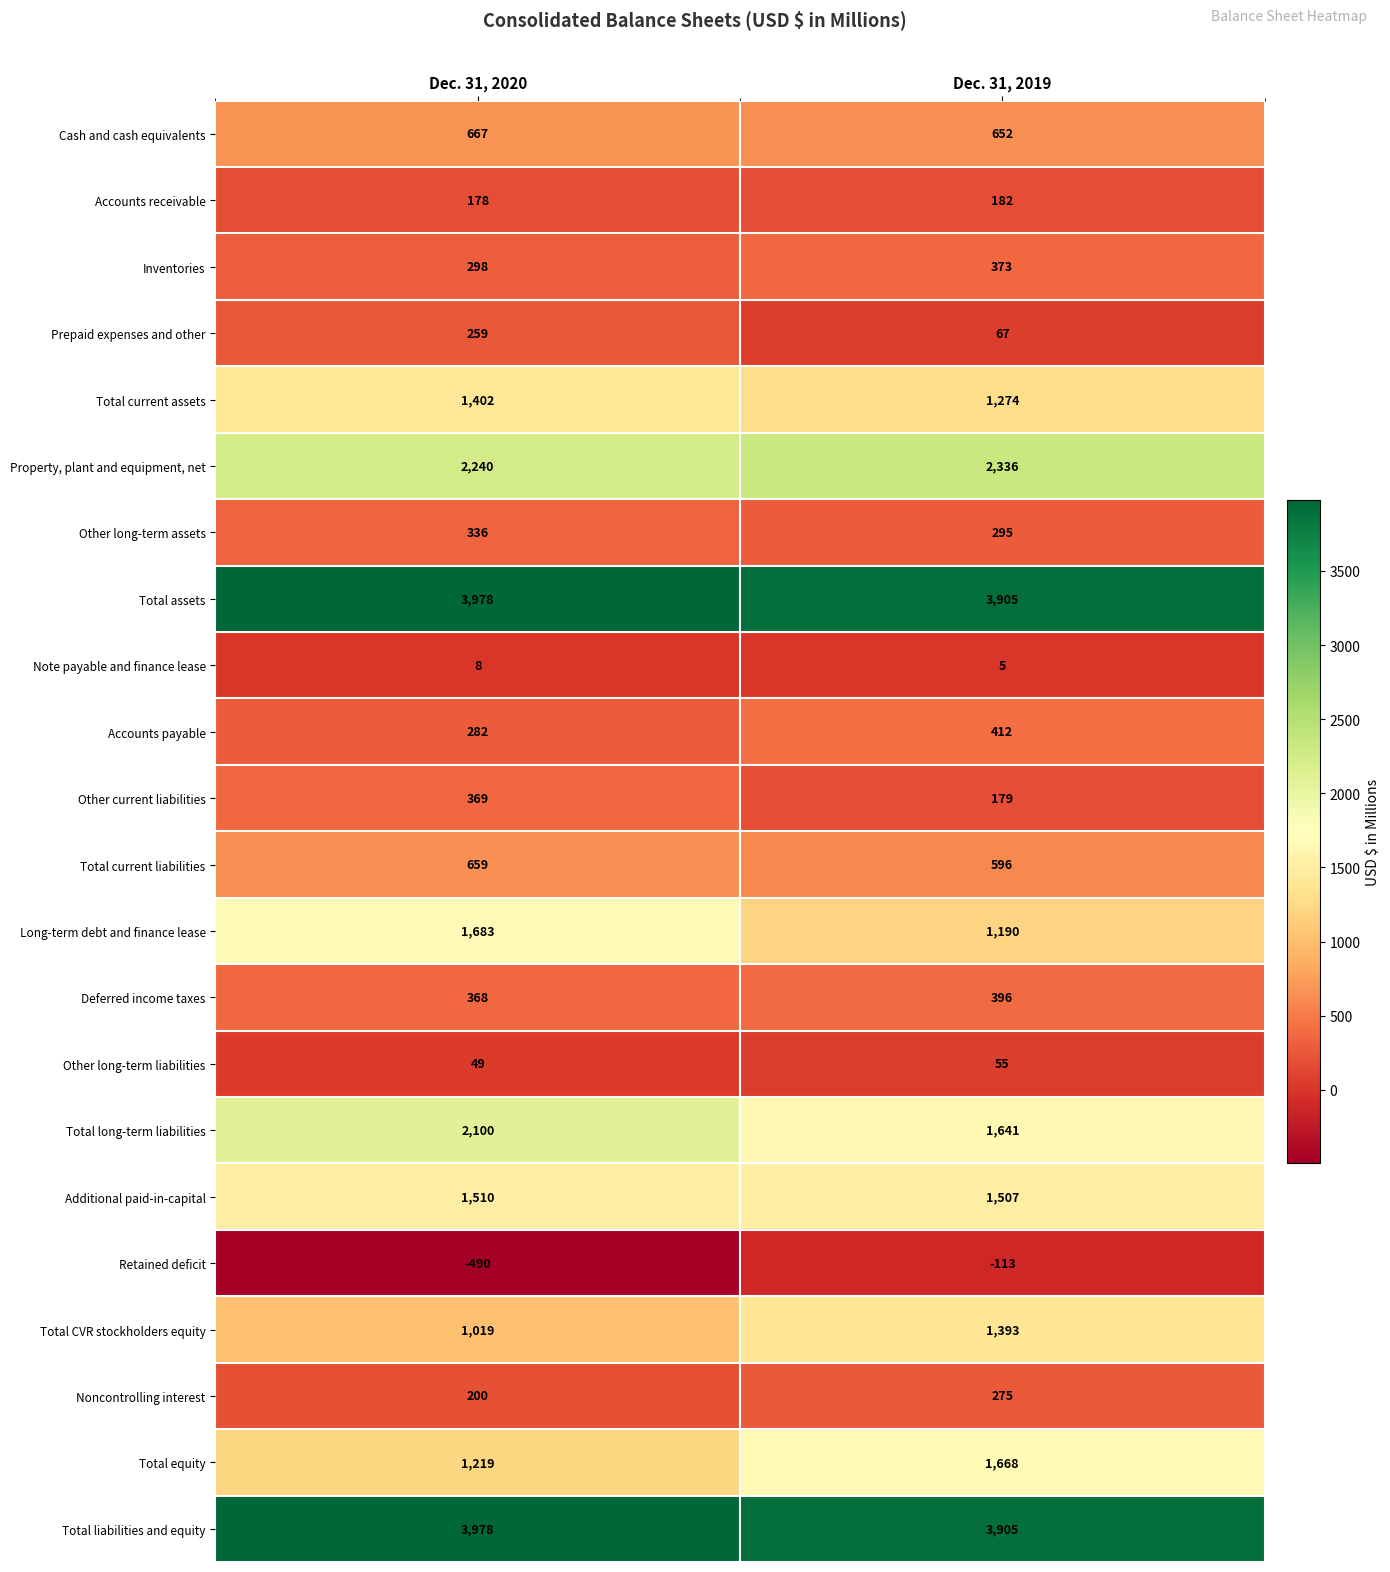

What is the spread (max minus min) of values at Dec. 31, 2019?

4018